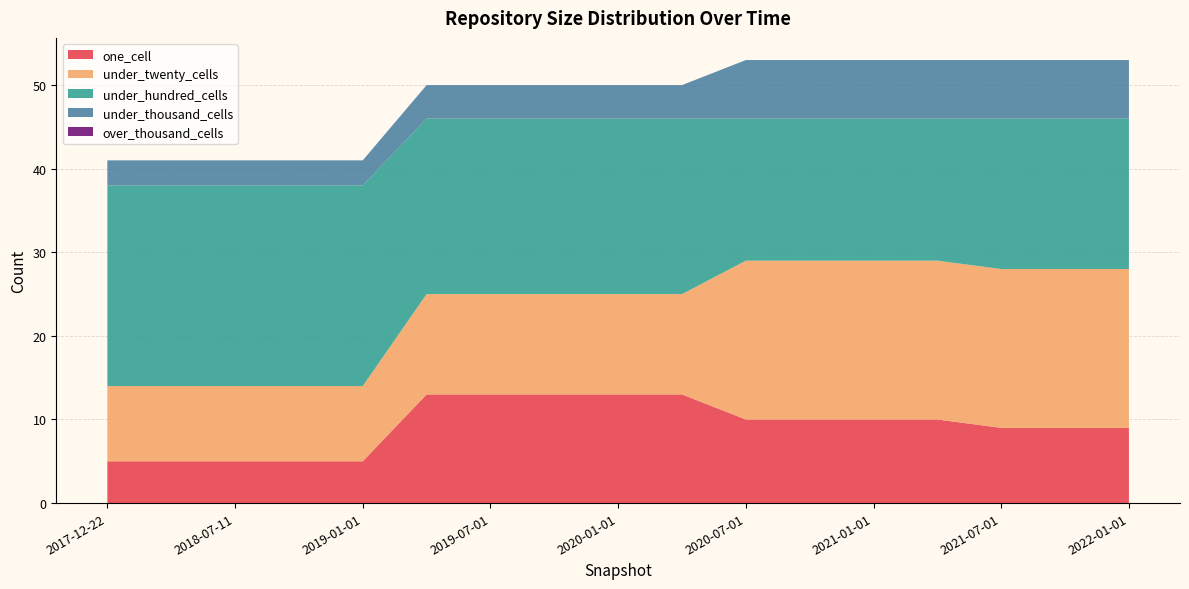

Reading right to left, extract all data points from this chart.

one_cell: 9	9	9	10	10	10	10	13	13	13	13	13	5	5	5	5	5
under_twenty_cells: 19	19	19	19	19	19	19	12	12	12	12	12	9	9	9	9	9
under_hundred_cells: 18	18	18	17	17	17	17	21	21	21	21	21	24	24	24	24	24
under_thousand_cells: 7	7	7	7	7	7	7	4	4	4	4	4	3	3	3	3	3
over_thousand_cells: 0	0	0	0	0	0	0	0	0	0	0	0	0	0	0	0	0